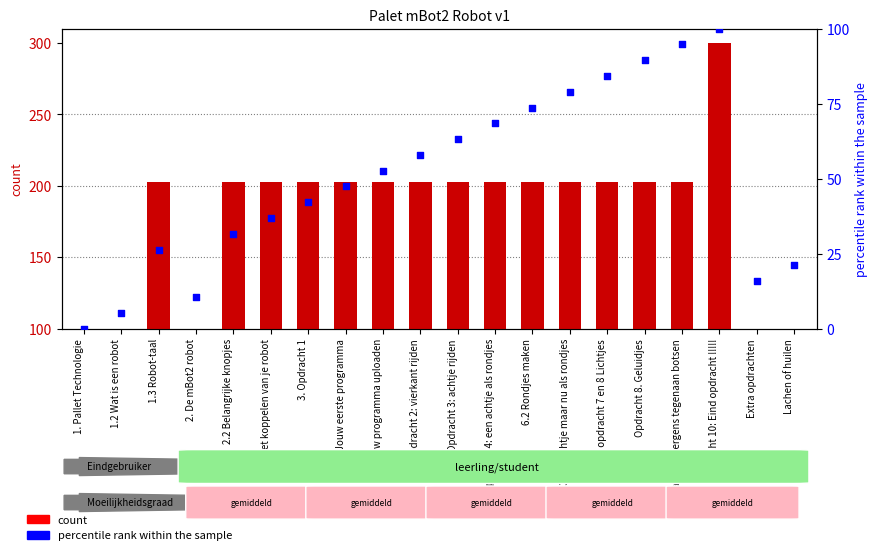

What are all the series names shown in the legend?

count, percentile rank within the sample